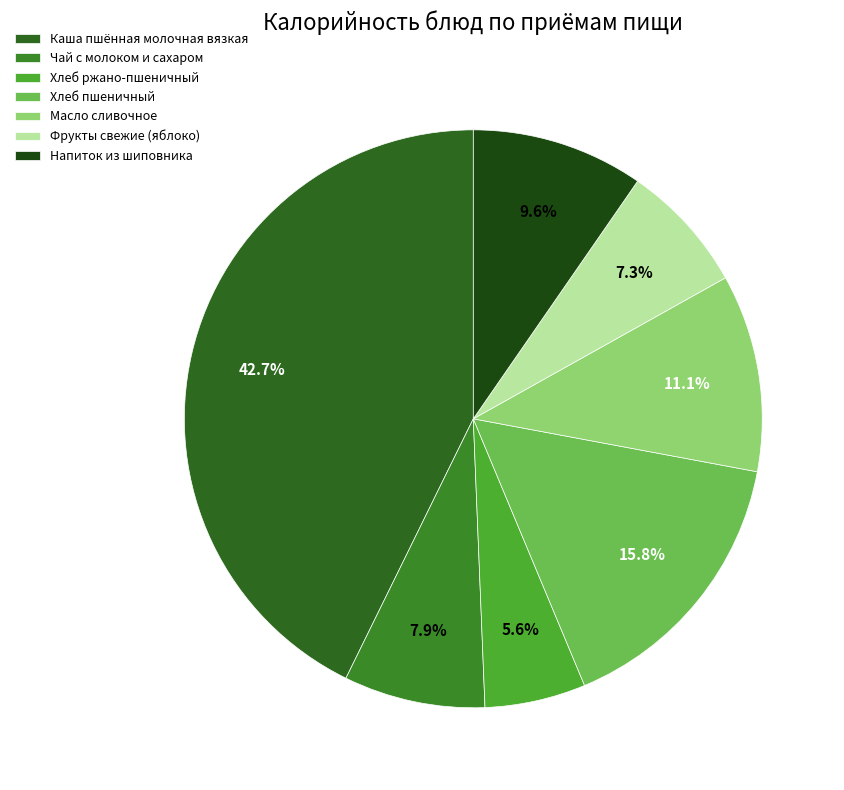

Does any single category account for the majority?

No